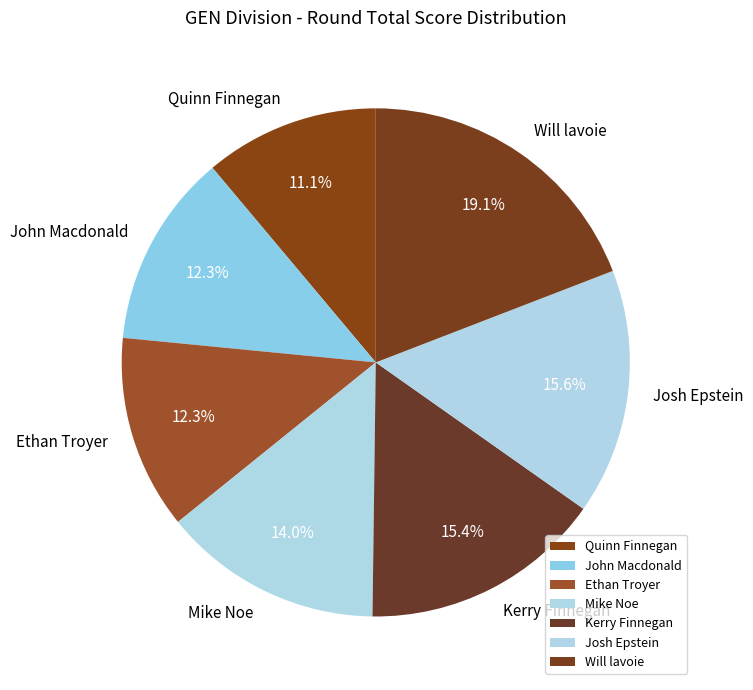

How many segments does this pie chart have?

7